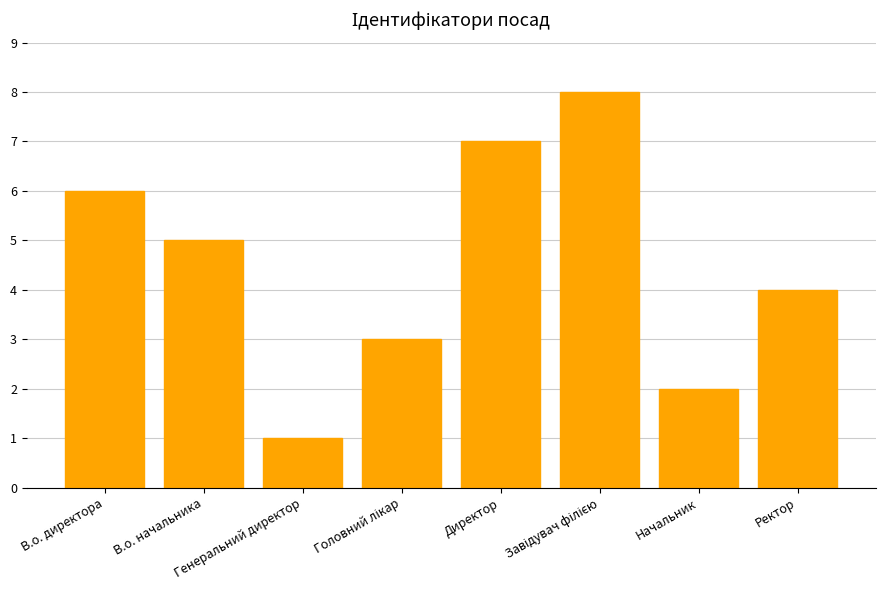

At which category does the chart reach its minimum across all series?

Генеральний директор